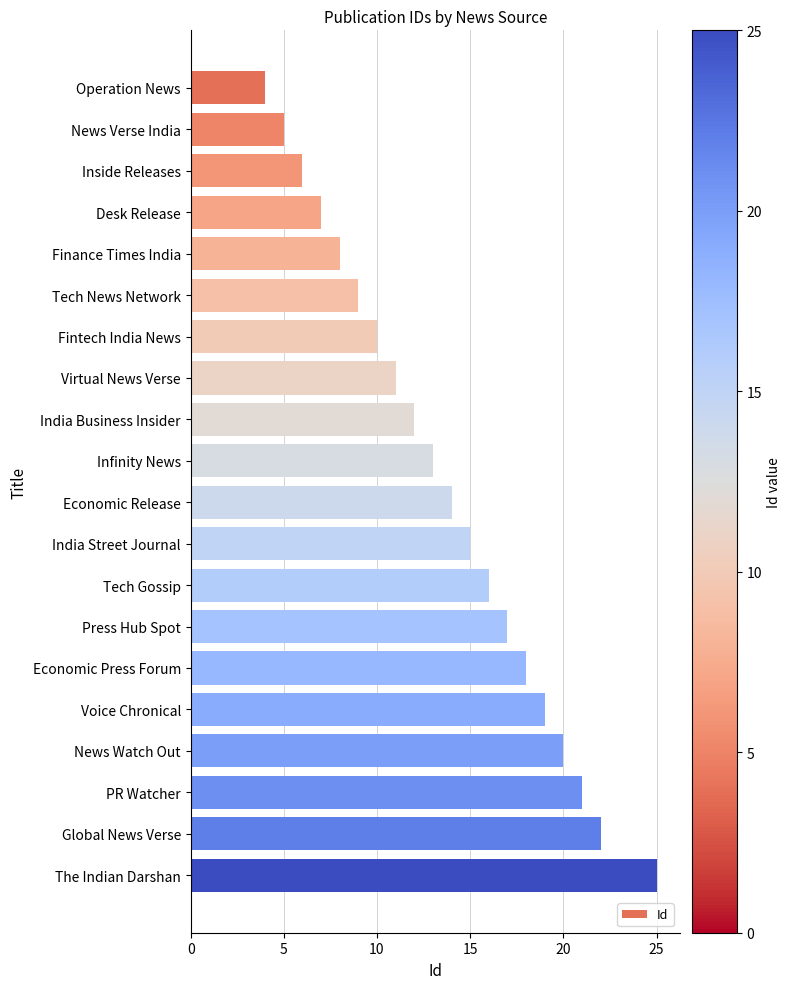

How many data points are less than 14?

10